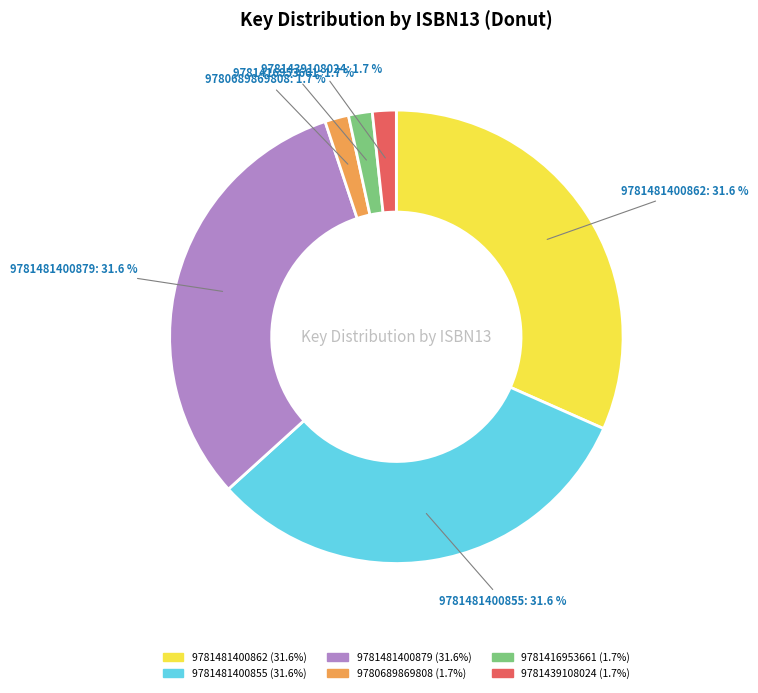

Is 9781416953661 the majority of the pie?

No